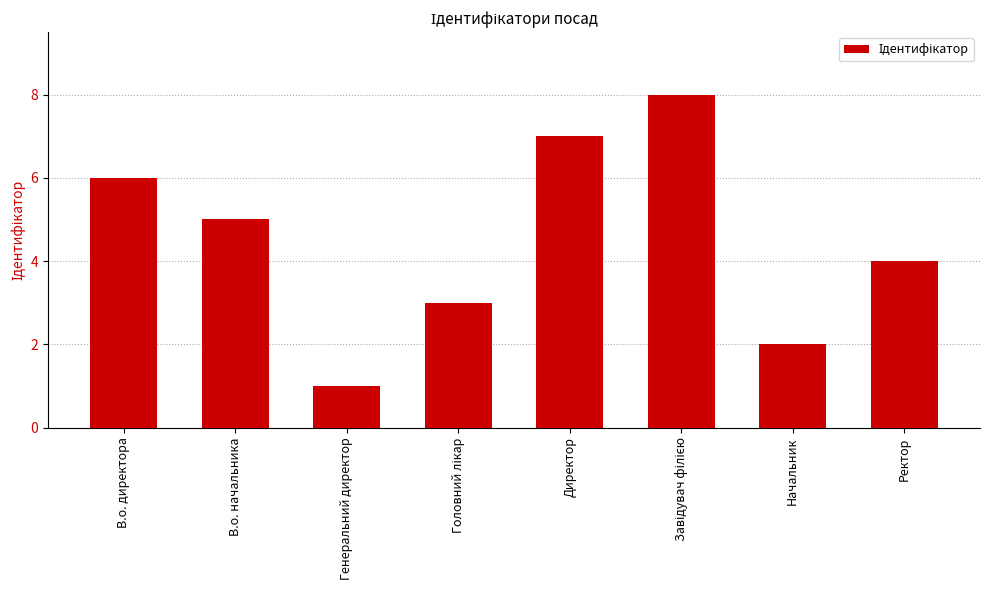

What is the sum of the values at Начальник and Ректор?

6